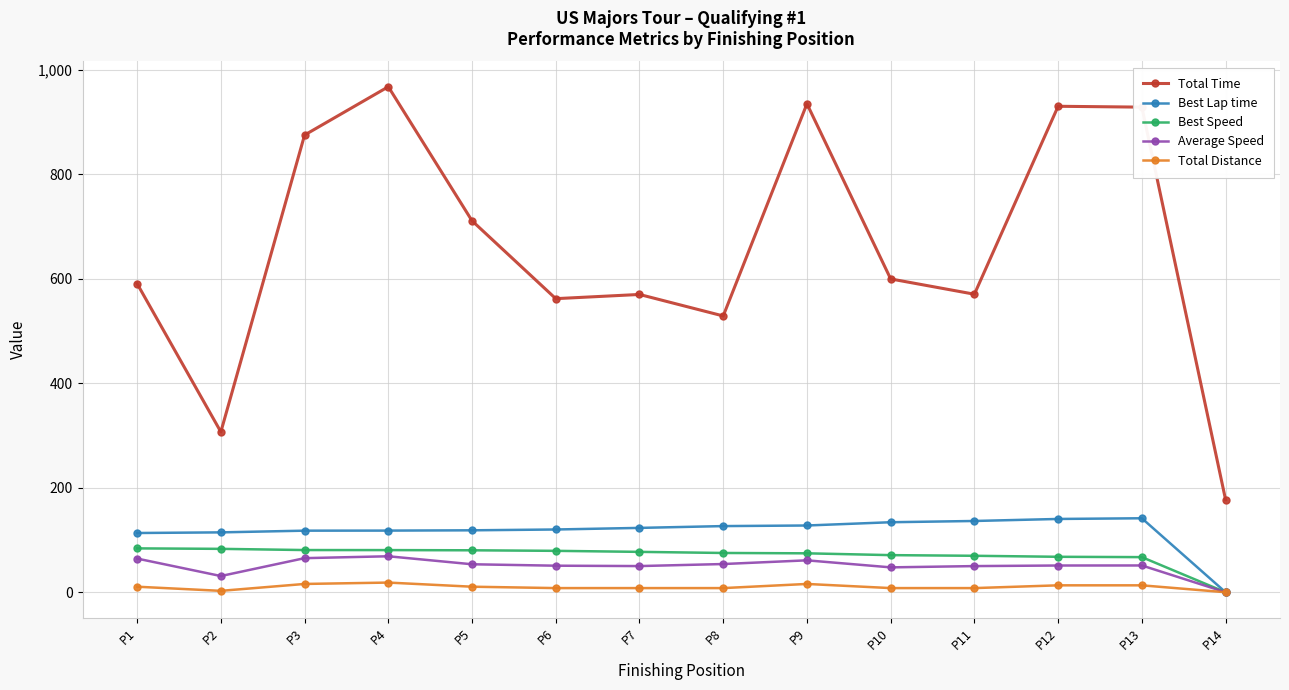

Does the chart display data point markers on the line(s)?

Yes